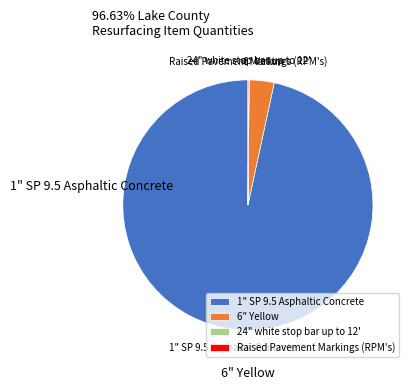

What is the majority slice?

1" SP 9.5 Asphaltic Concrete